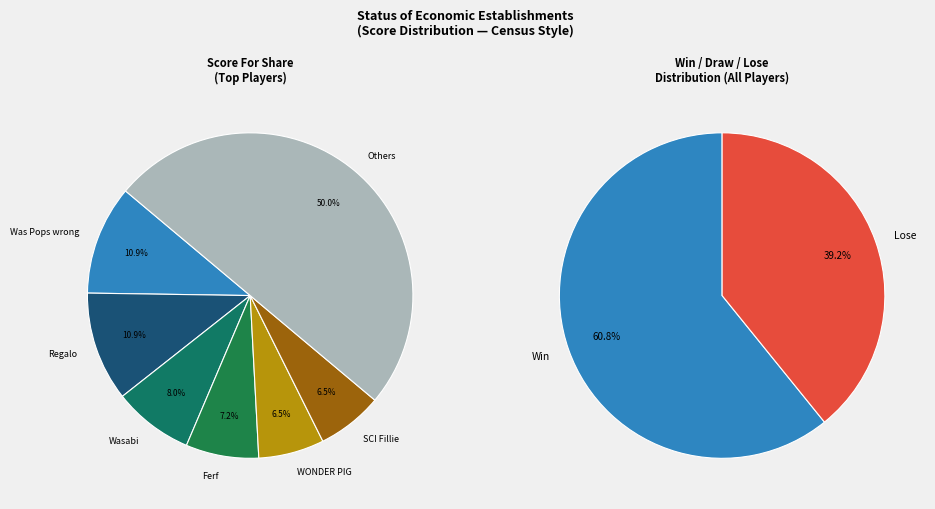

The Rampage slice represents 1% of the pie. True or false?

False